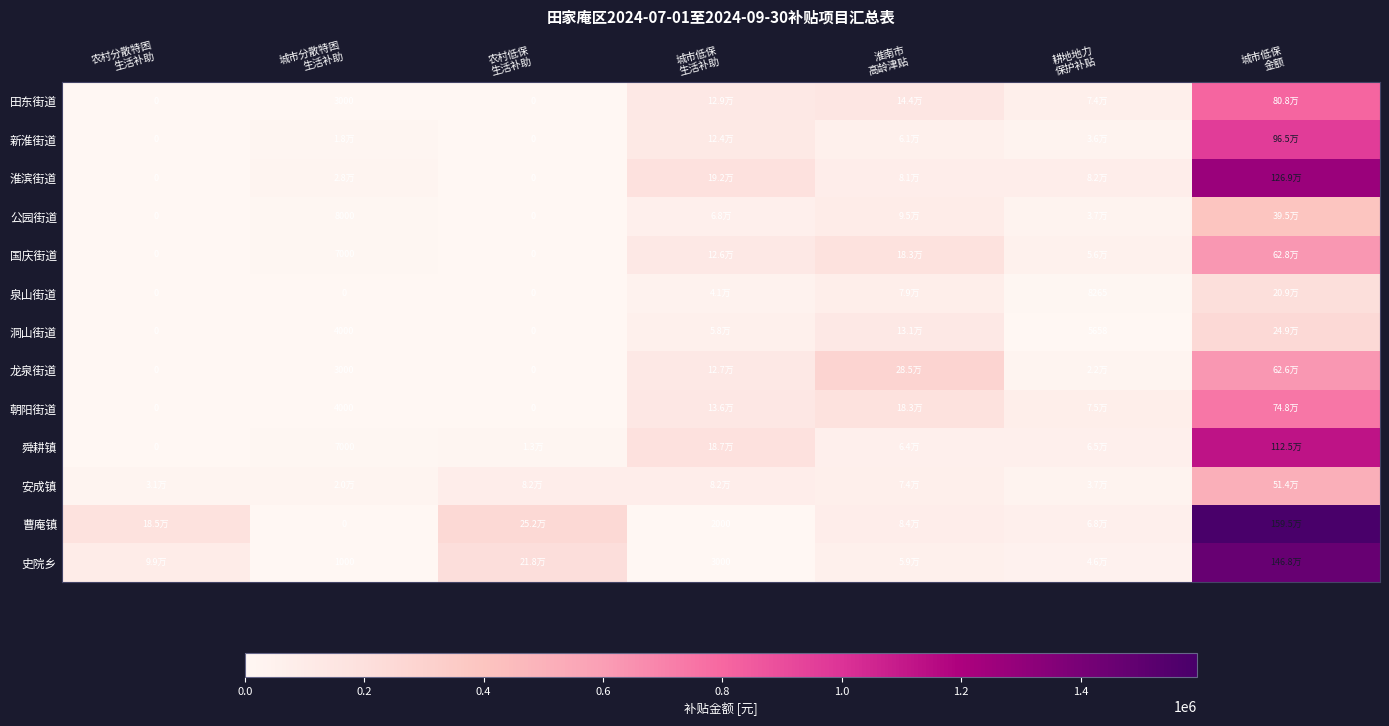

What is the highest value of the 国庆街道 series?

628290